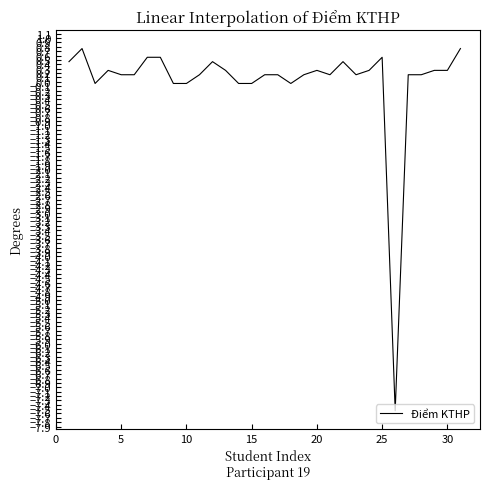

What is the difference between the maximum and second lowest values?

0.8